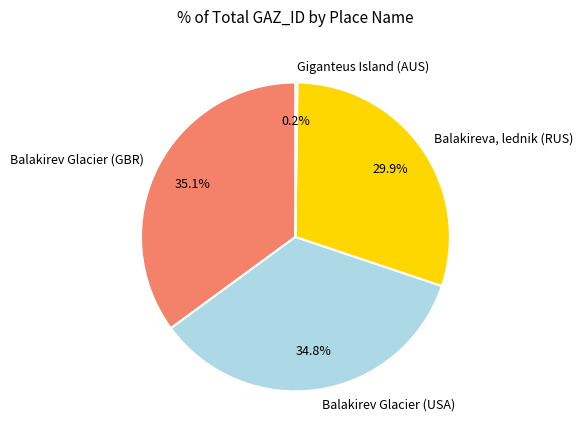

Is there any slice that represents more than half of the pie?

No